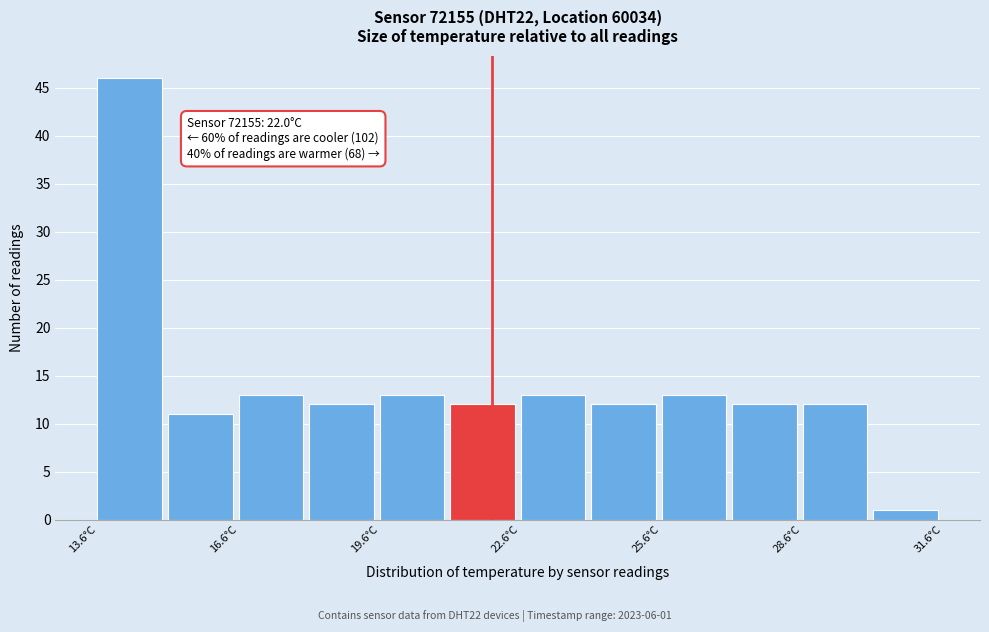

Read against the x-axis, roughly where is the centre of the tallest bar?

14.5